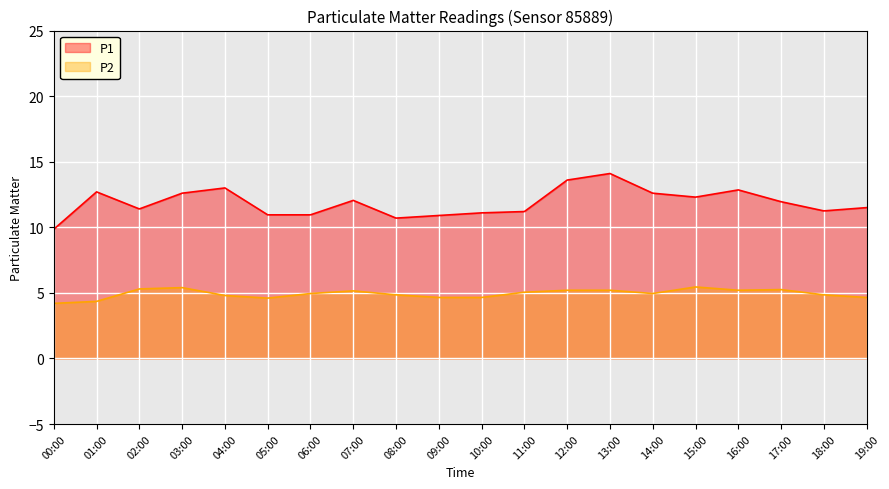

What is the spread (max minus min) of values at 12:00?

8.4